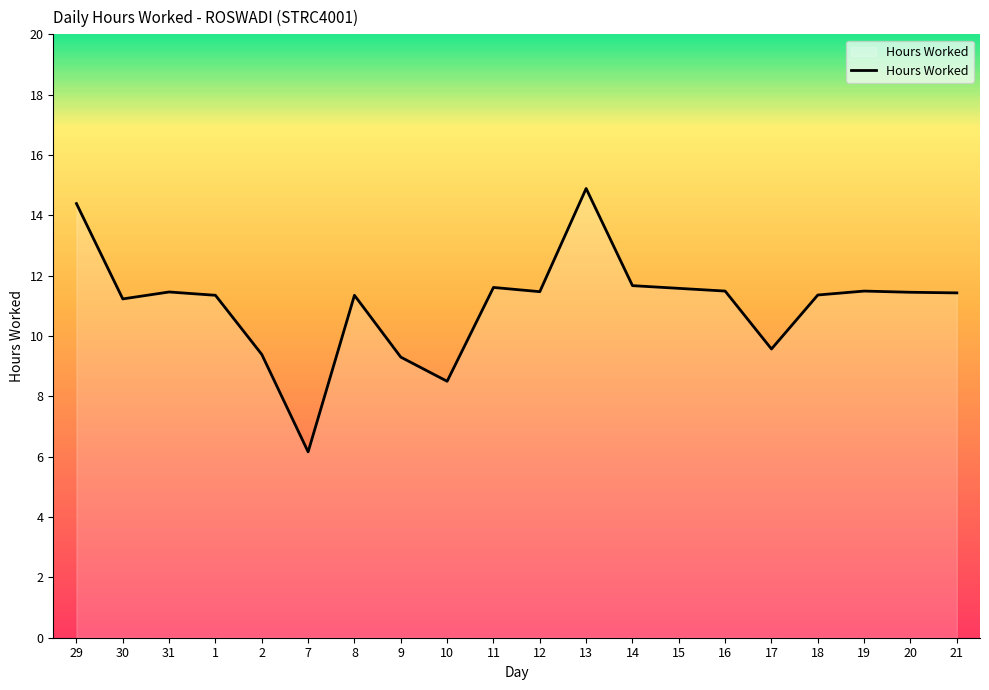

What position from the left is 10?

9